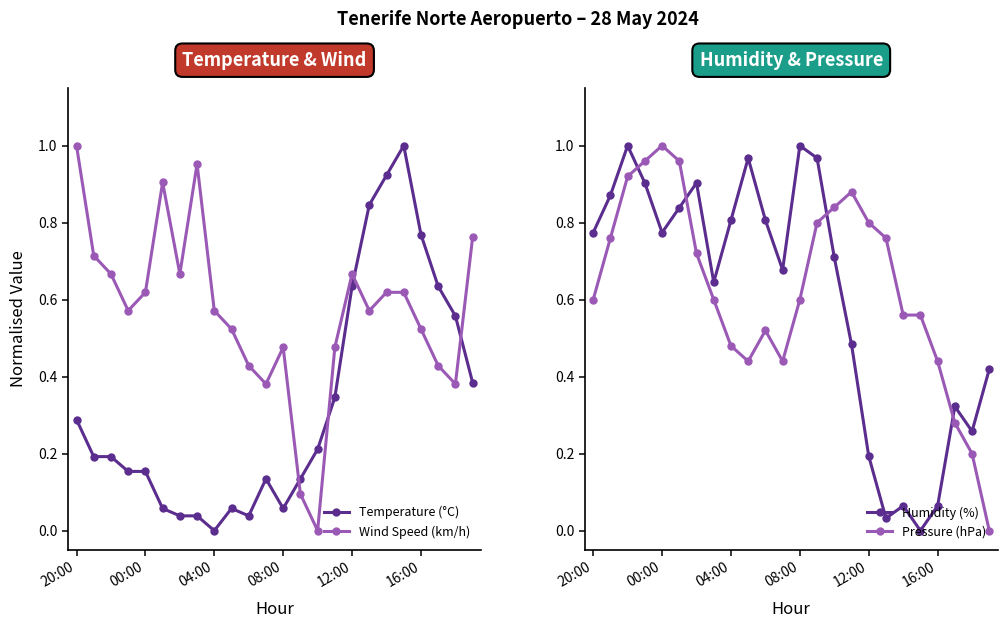

Does the chart display data point markers on the line(s)?

Yes